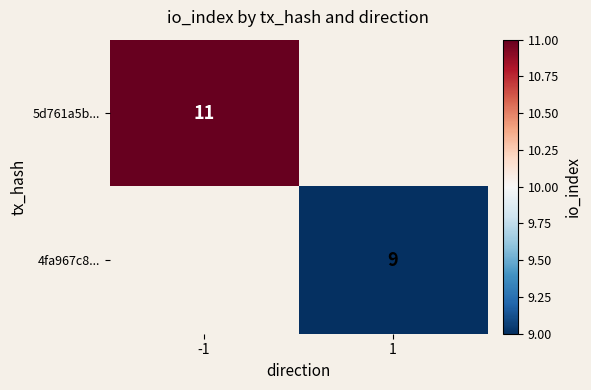

How many distinct data groups are displayed?

2